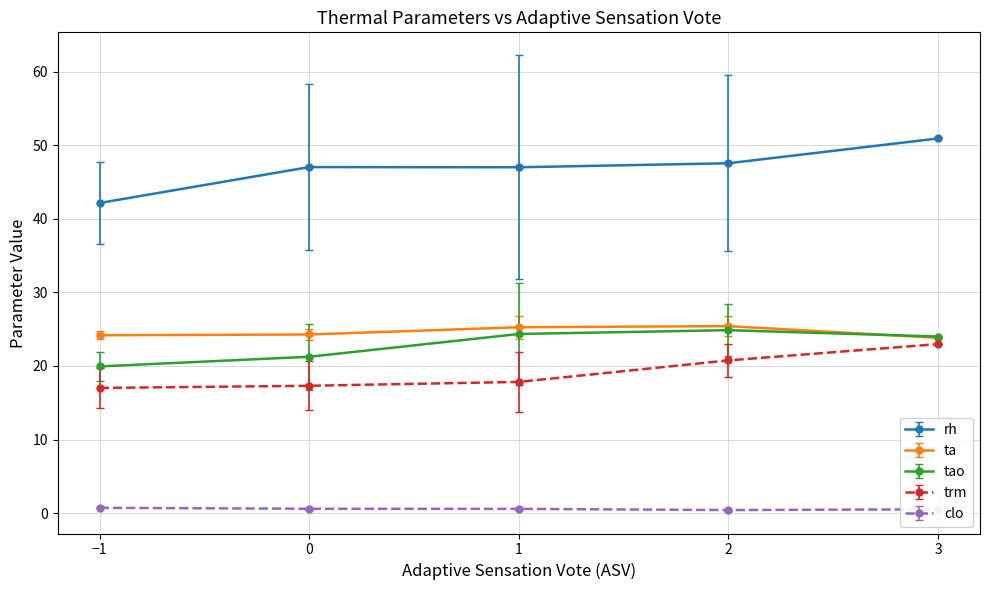

At 0, list the series in order from smallest to largest.

clo, trm, tao, ta, rh